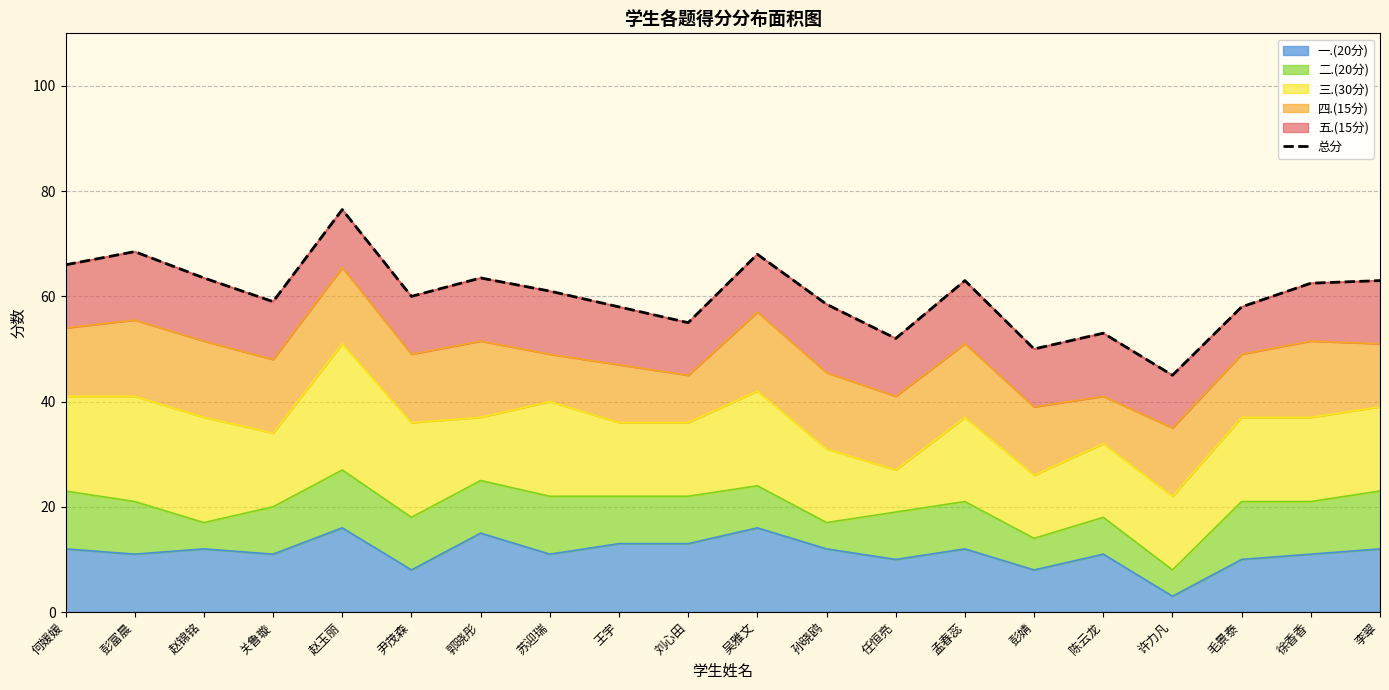

What is the label of the 15th point from the left?

彭婧